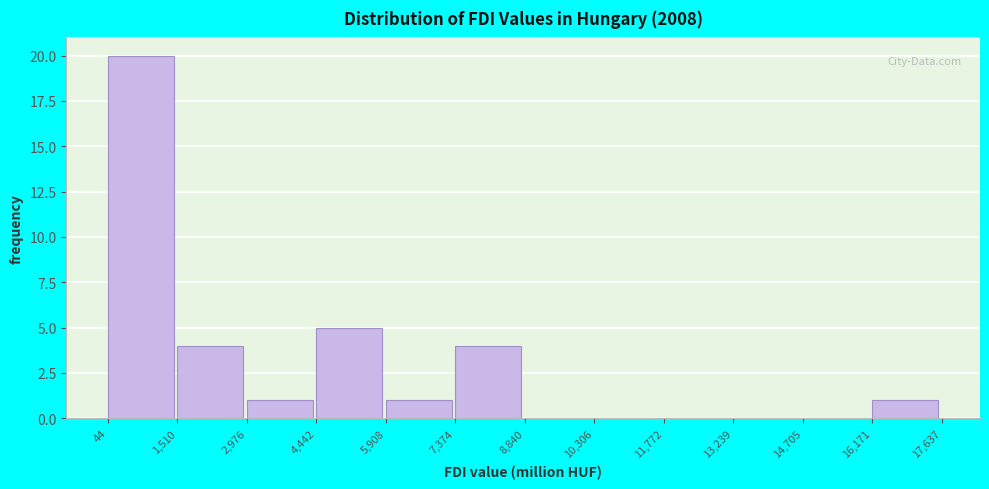

Over which range of the x-axis is the bar tallest?

44 to 1,510